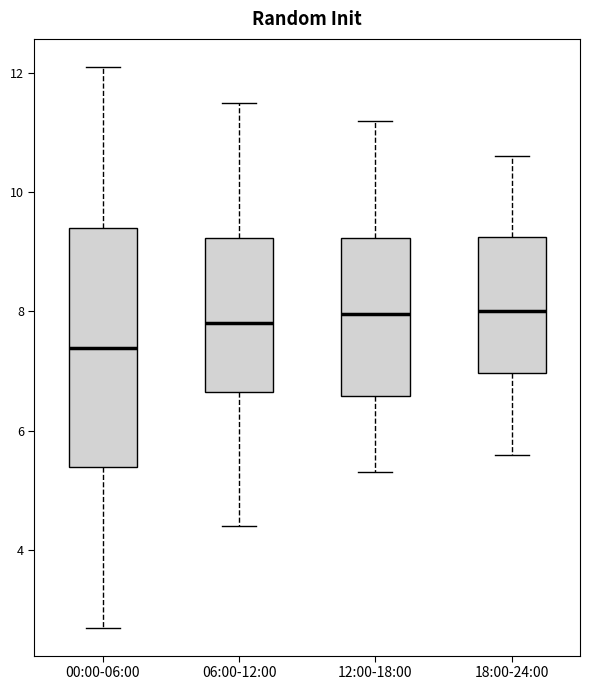

Reading left to right, read every box against the y-axis: the position of its median line, the range the box covers, and the ends of its whiskers. The values are not printed on the chart, so give them approximately, as read against the axis.

00:00-06:00: median 7.4, box 5.4 to 9.4, whiskers 2.8 to 12.2
06:00-12:00: median 7.8, box 6.6 to 9.2, whiskers 4.4 to 11.6
12:00-18:00: median 8.0, box 6.6 to 9.2, whiskers 5.4 to 11.2
18:00-24:00: median 8.0, box 7.0 to 9.2, whiskers 5.6 to 10.6